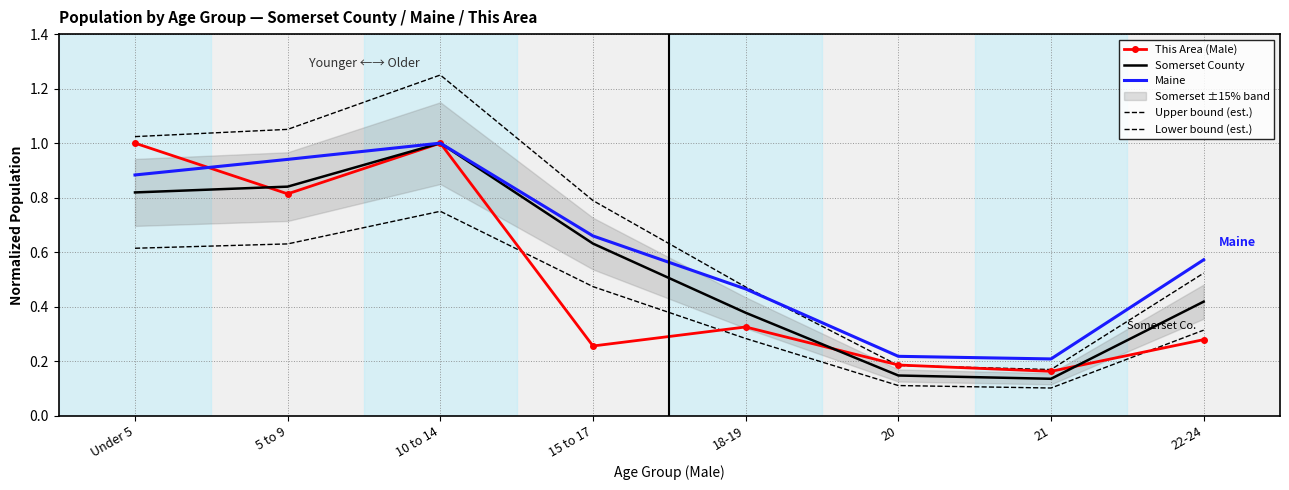

Reading left to right, list all the values displayed in this chart.

This Area (Male): Under 5=1.0	5 to 9=0.8	10 to 14=1.0	15 to 17=0.3	18-19=0.3	20=0.2	21=0.2	22-24=0.3
Somerset County: Under 5=0.8	5 to 9=0.8	10 to 14=1.0	15 to 17=0.6	18-19=0.4	20=0.1	21=0.1	22-24=0.4
Maine: Under 5=0.9	5 to 9=0.9	10 to 14=1.0	15 to 17=0.7	18-19=0.5	20=0.2	21=0.2	22-24=0.6
Upper bound (est.): Under 5=1.0	5 to 9=1.1	10 to 14=1.2	15 to 17=0.8	18-19=0.5	20=0.2	21=0.2	22-24=0.5
Lower bound (est.): Under 5=0.6	5 to 9=0.6	10 to 14=0.8	15 to 17=0.5	18-19=0.3	20=0.1	21=0.1	22-24=0.3